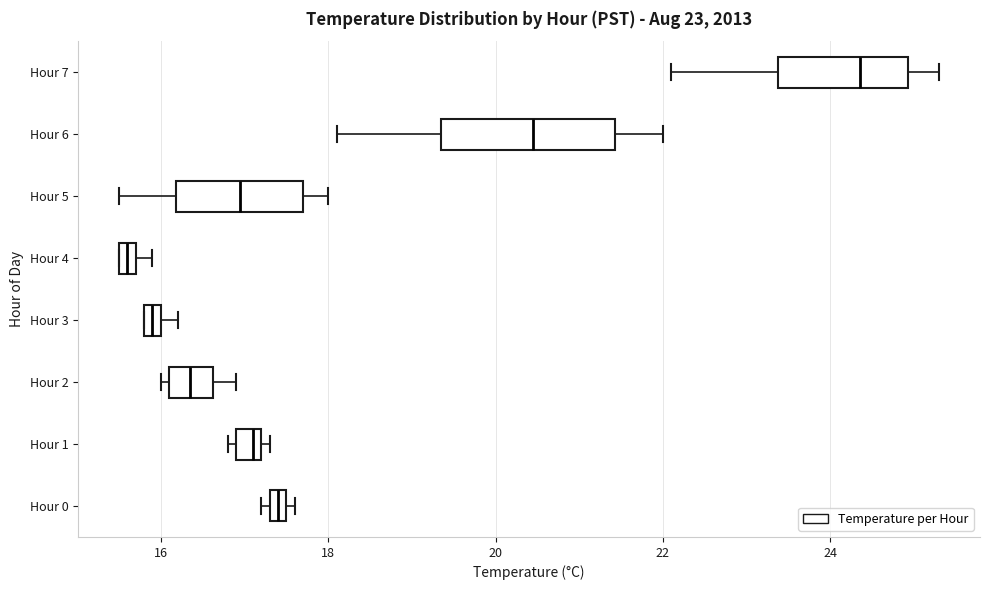

Which box's median line is the furthest to the left?

Hour 4